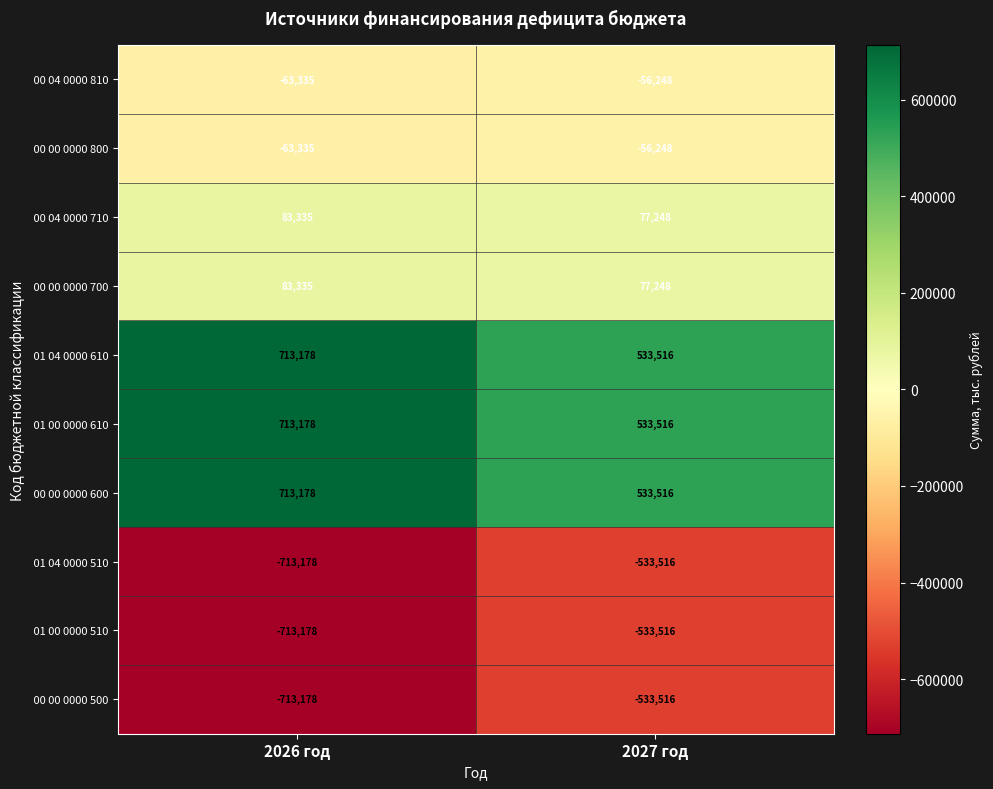

Which label corresponds to the largest value in the chart?

2026 год